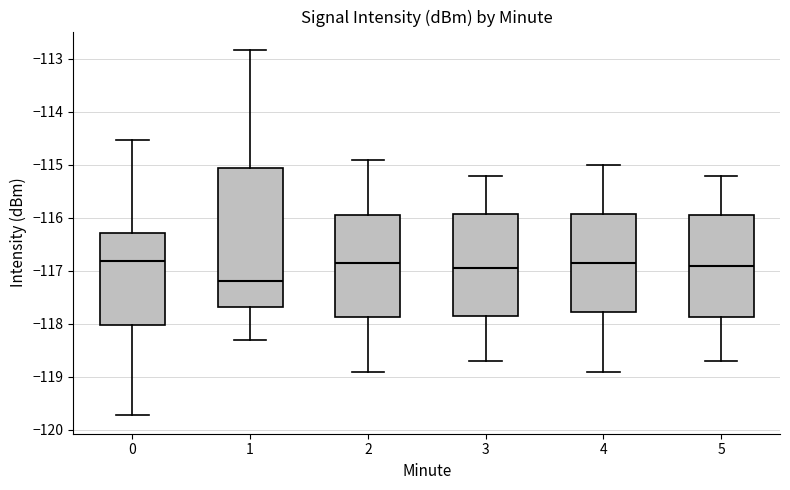

Reading left to right, transcribe this box plot: for each box, give where its median line is, the range the box spans, and where its two whiskers end, as read against the y-axis. The values are not printed on the chart, so give them approximately, as read against the axis.

0: median -116.8, box -118.0 to -116.3, whiskers -119.7 to -114.5
1: median -117.2, box -117.7 to -115.1, whiskers -118.3 to -112.8
2: median -116.8, box -117.9 to -115.9, whiskers -118.9 to -114.9
3: median -116.9, box -117.8 to -115.9, whiskers -118.7 to -115.2
4: median -116.8, box -117.8 to -115.9, whiskers -118.9 to -115.0
5: median -116.9, box -117.9 to -115.9, whiskers -118.7 to -115.2